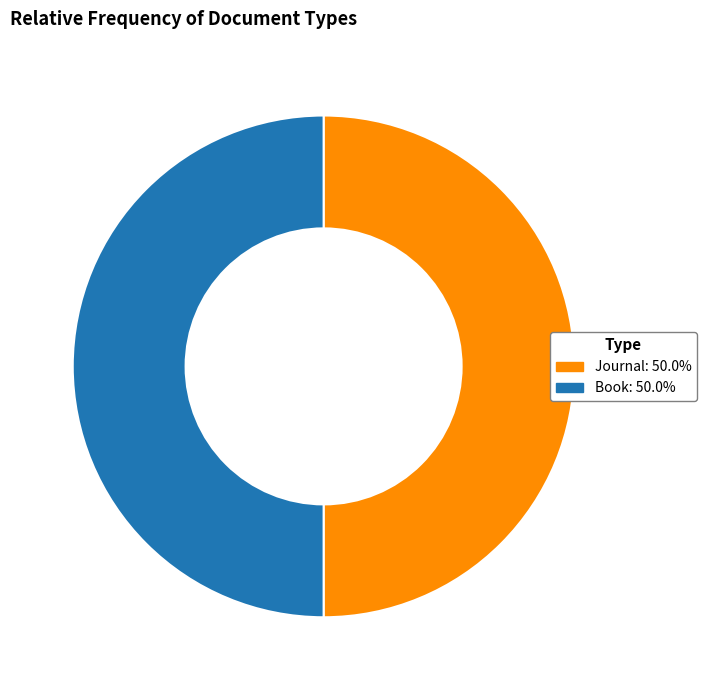

What is the ratio of the value at Book to the value at Journal?

1.0